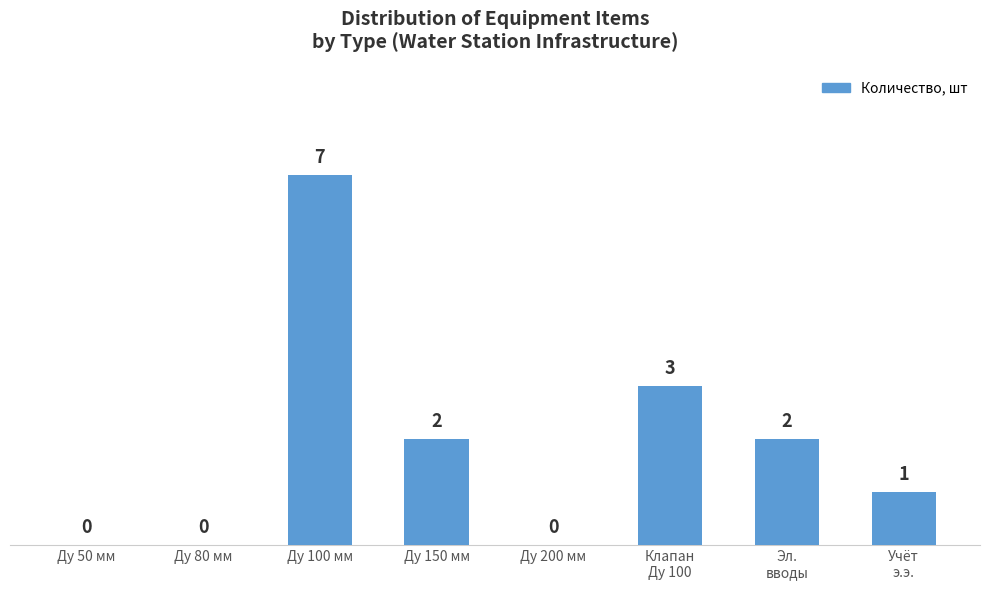

True or false: the data shows 0 at Ду 80 мм.

True